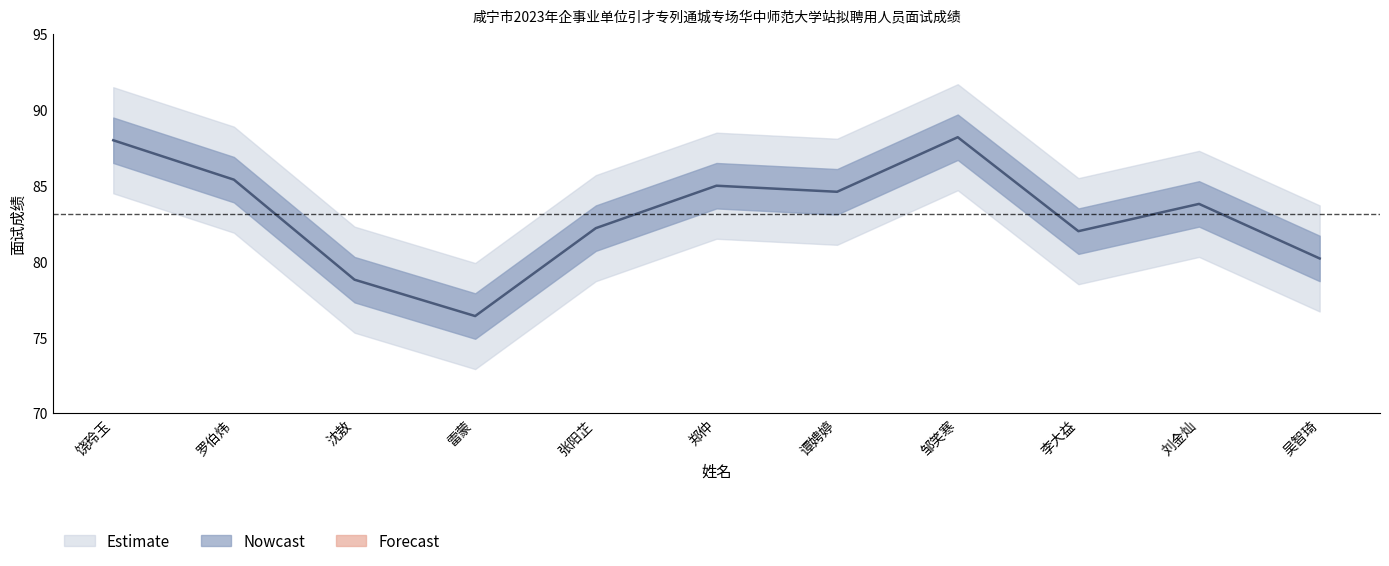

What position from the left is 雷蒙?

4